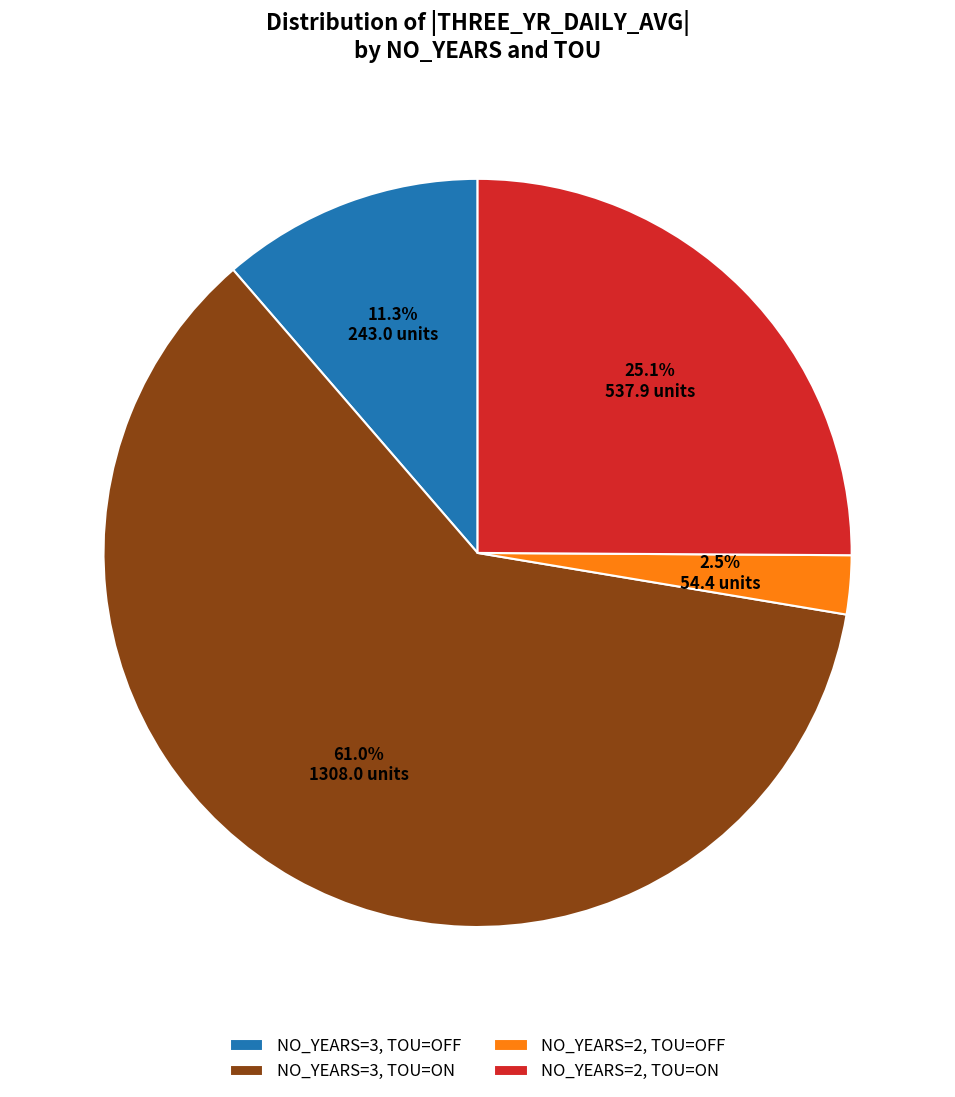

Does any single category account for the majority?

Yes